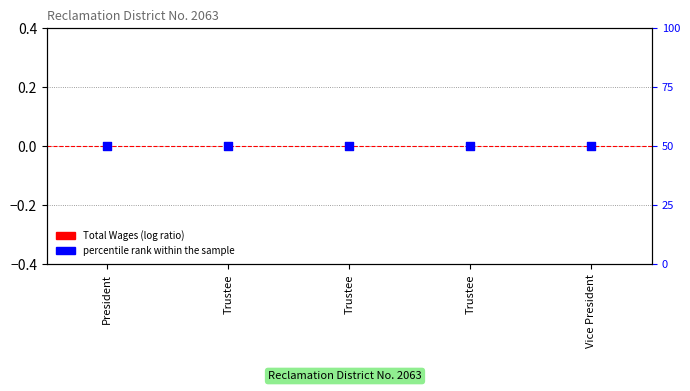

Is the value of percentile rank within the sample at Trustee greater than the value of Total Wages at Trustee?

Yes